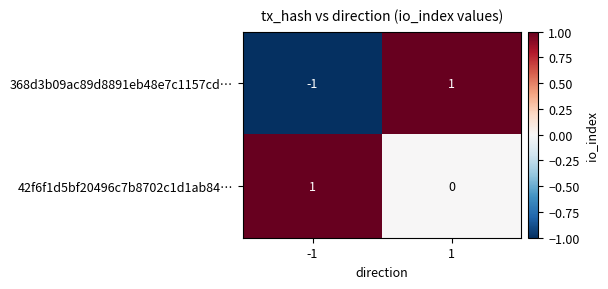

Reading left to right, extract all data points from this chart.

368d3b09ac89d8891eb48e7c1157cd…: -1	1
42f6f1d5bf20496c7b8702c1d1ab84…: 1	0